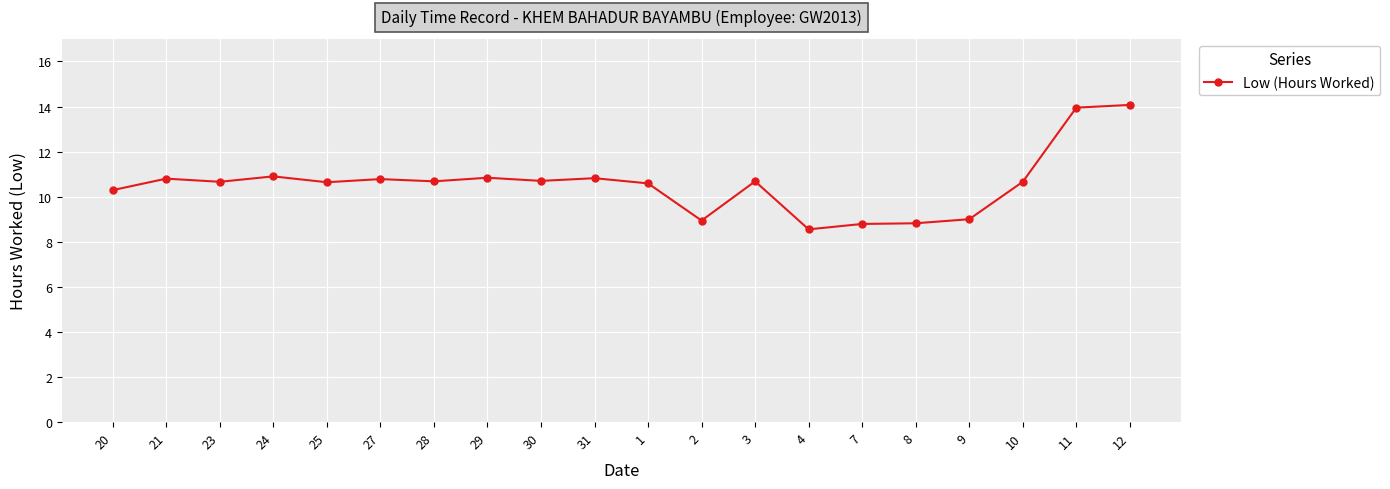

True or false: the data has more than 0 interior local peaks.

True